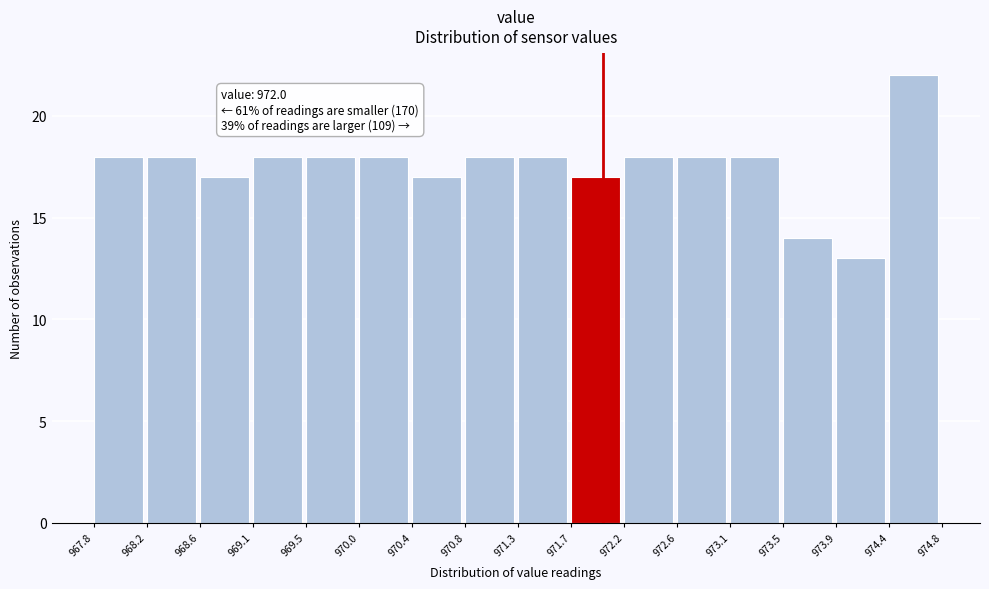

Which range on the x-axis has the tallest bar?

974.4 to 974.8